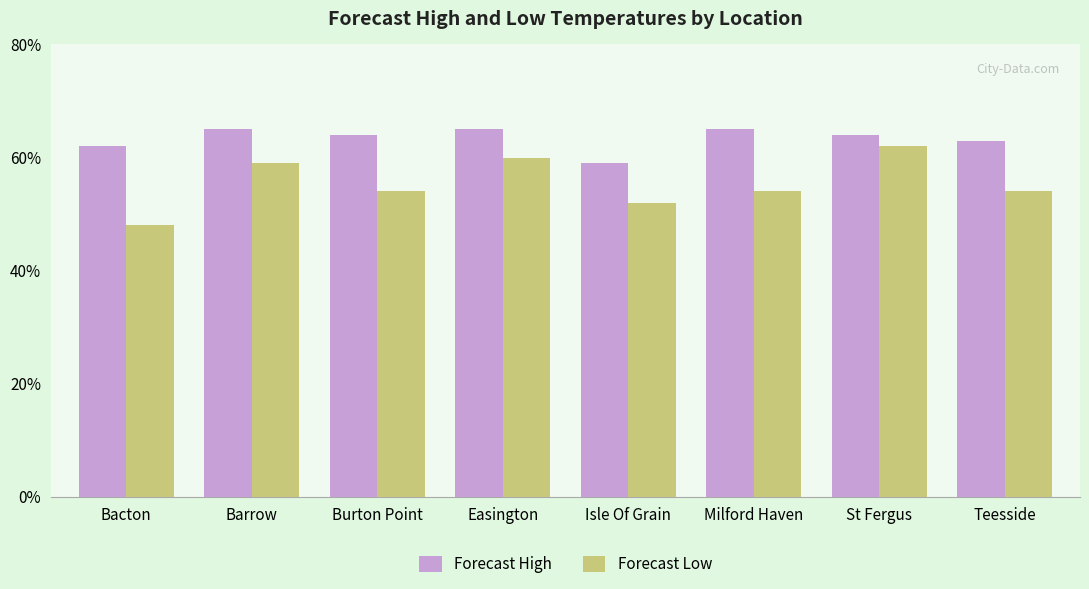

Between Barrow and Milford Haven, which series saw the biggest shift?

Forecast Low